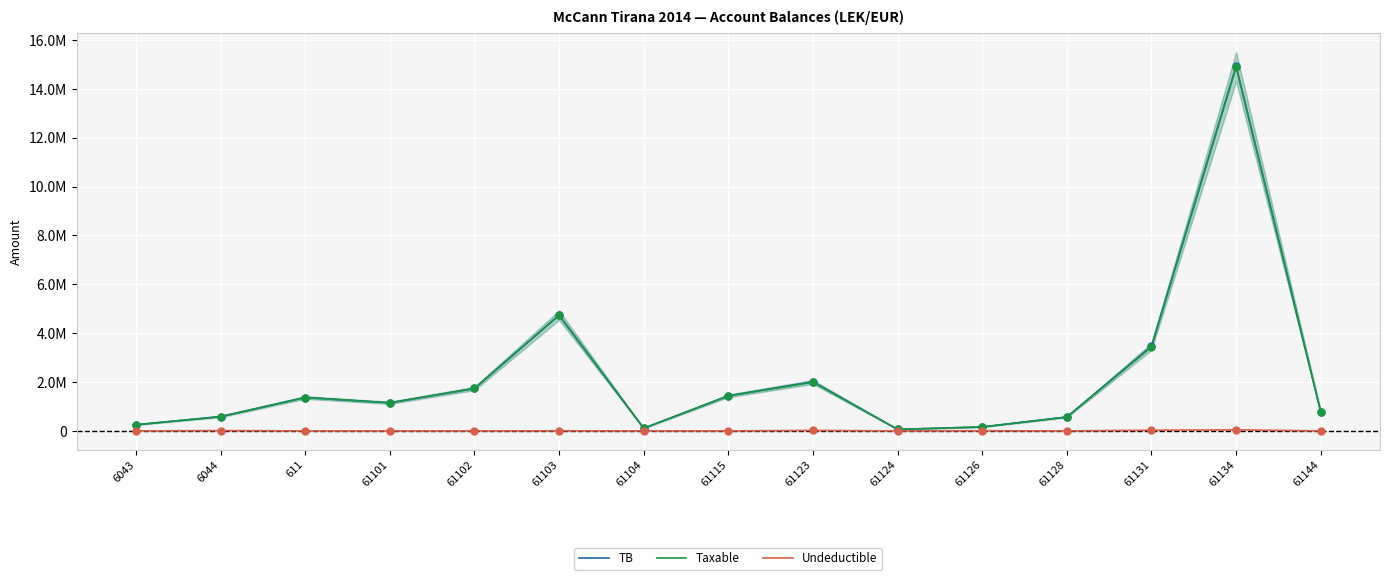

At which category is the sum across all series the highest?

61134